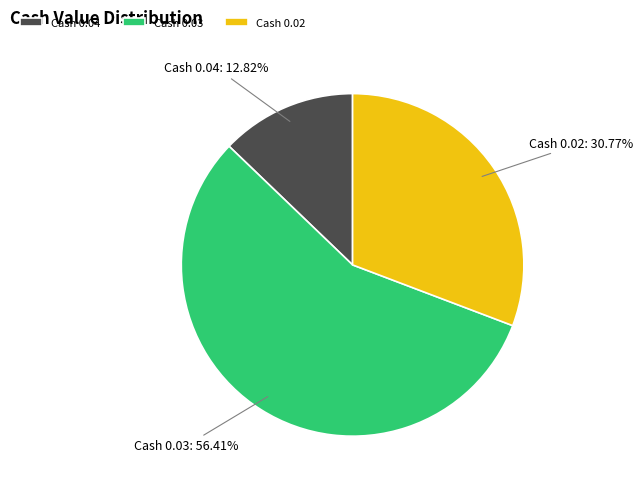

Is there a majority slice in this chart?

Yes